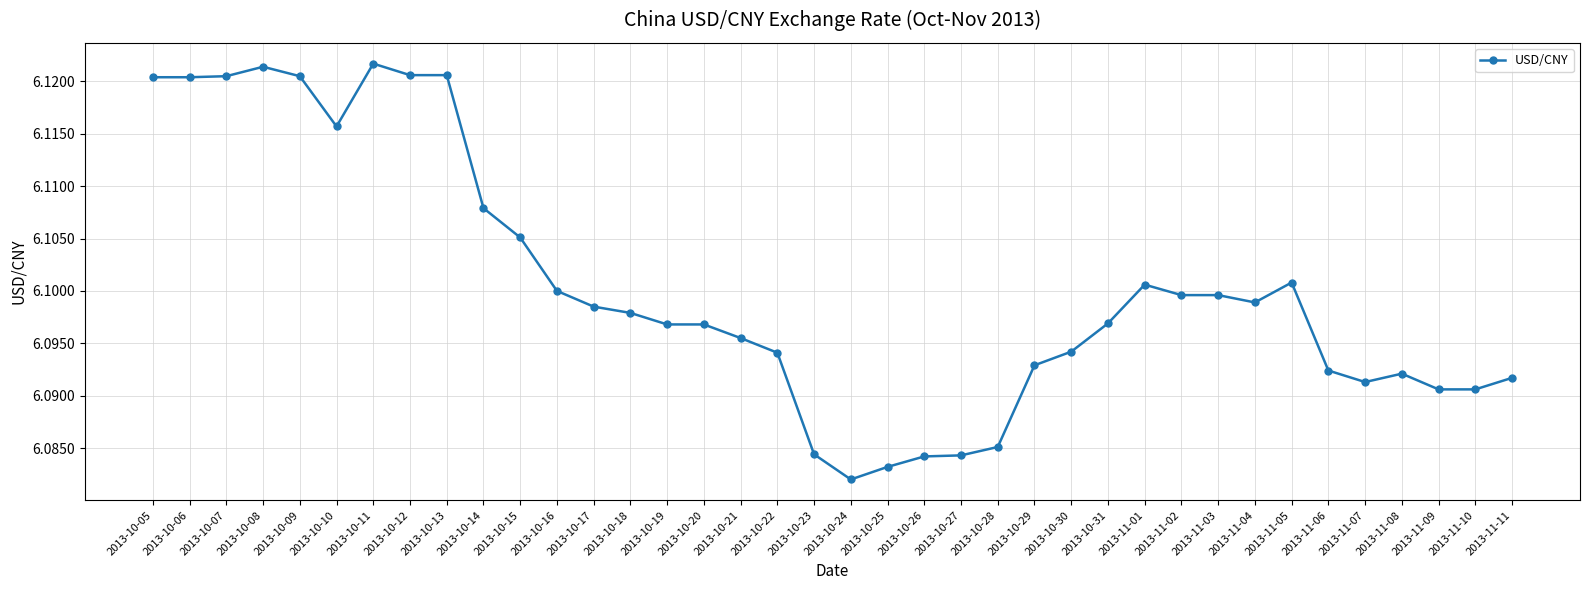

Which has a higher value, 2013-10-30 or 2013-11-10?

2013-10-30